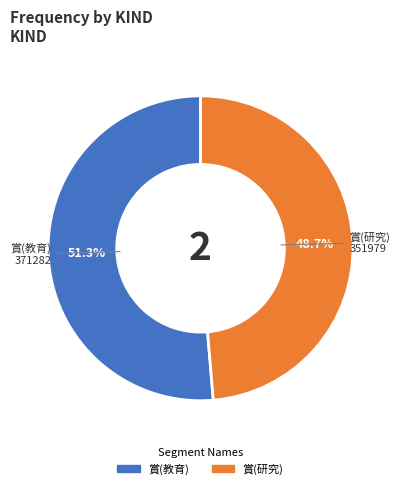

What is the majority slice?

賞(教育)